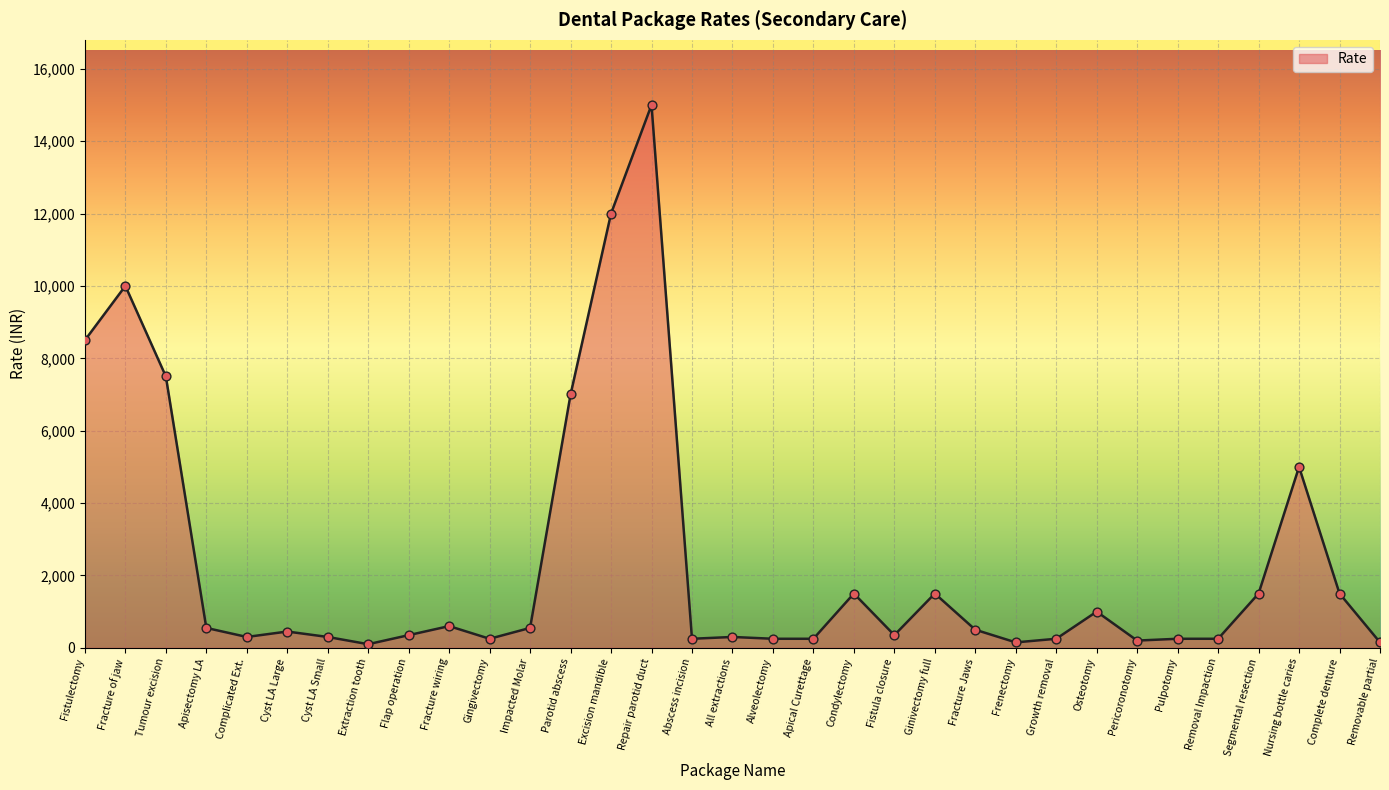

Approximately how many times larger is the value at Osteotomy compared to Tumour excision?

0.1